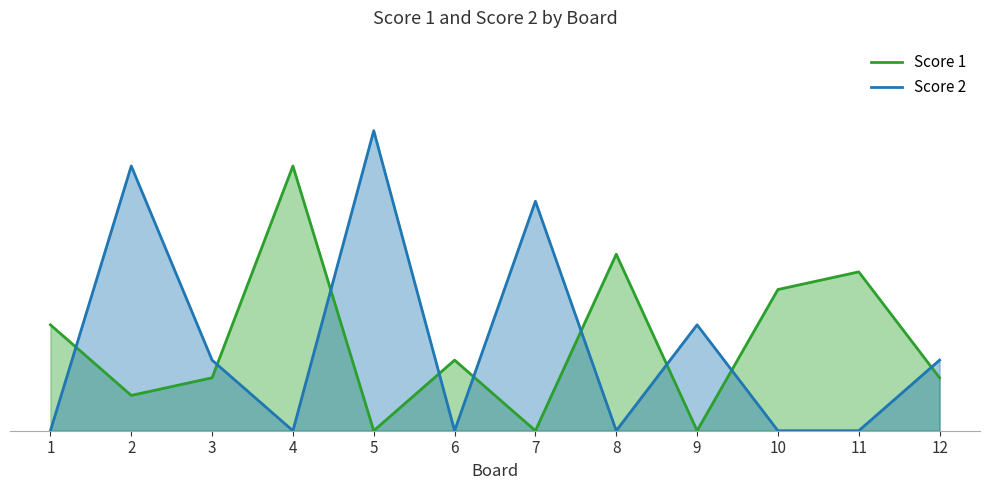

At 11, list the series in order from largest to smallest.

Score 1, Score 2